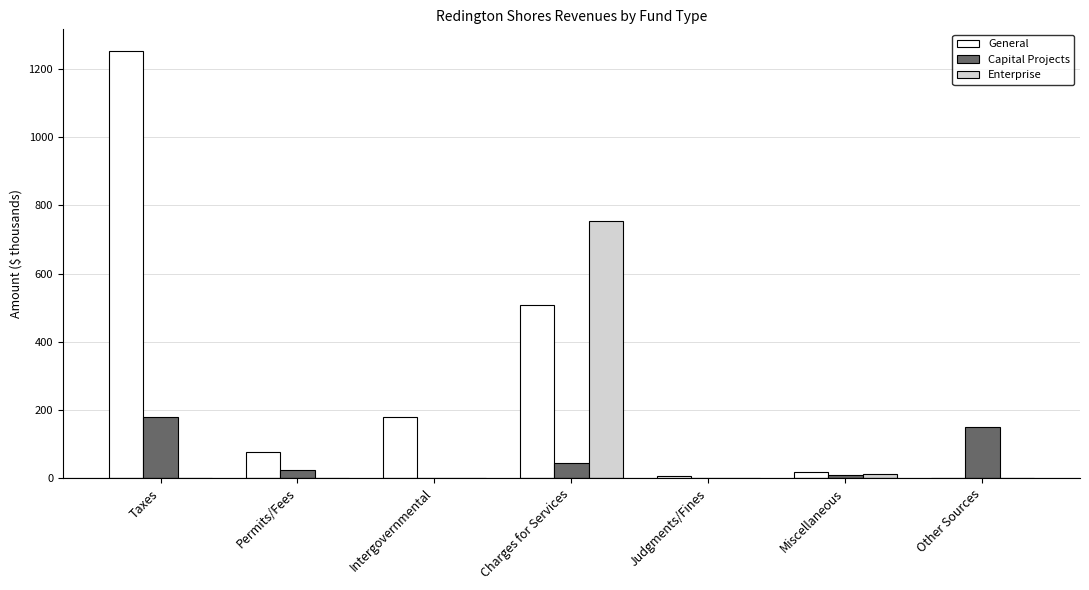

Where is General nearest to the value 627?

Charges for Services